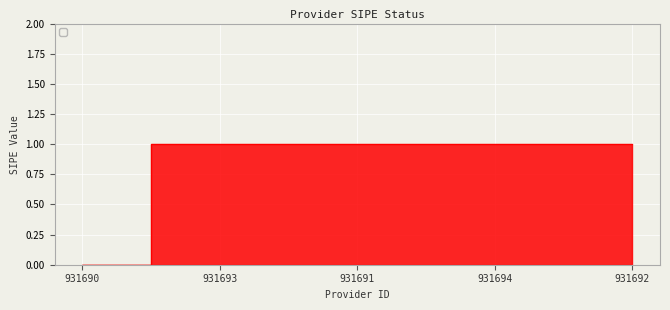

At which category does the chart reach its minimum across all series?

931690